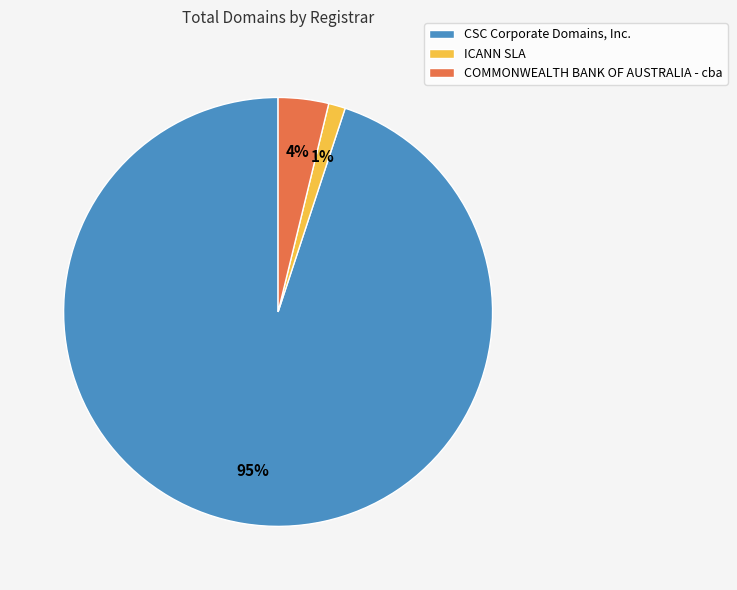

Do COMMONWEALTH BANK OF AUSTRALIA - cba and CSC Corporate Domains, Inc. together represent more than half of the pie?

Yes